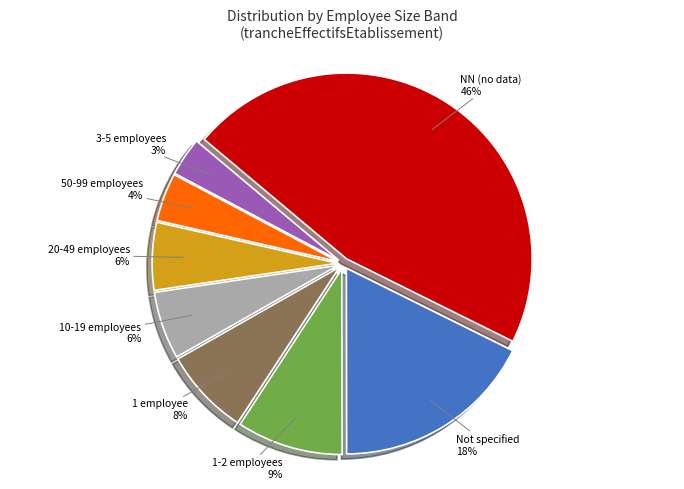

Do 1-2 employees 9% and 50-99 employees 4% together represent more than half of the pie?

No